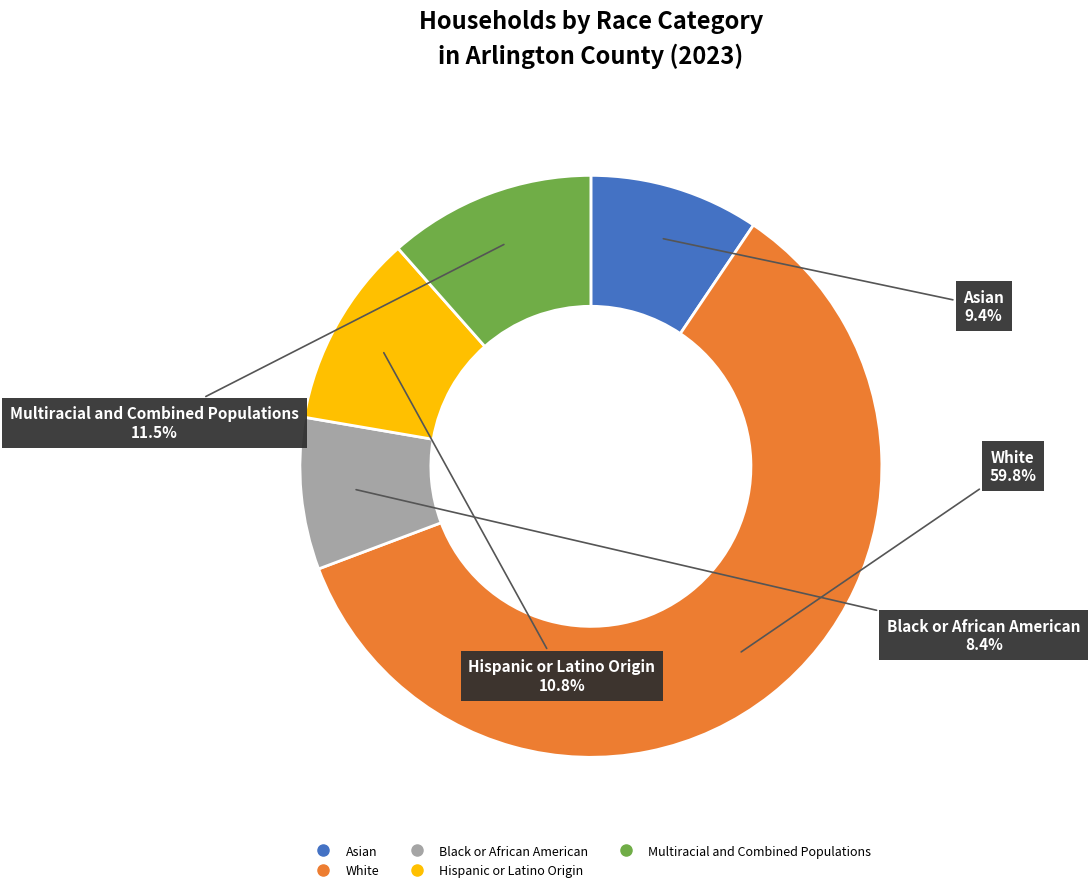

Does White represent more than half of the total?

Yes